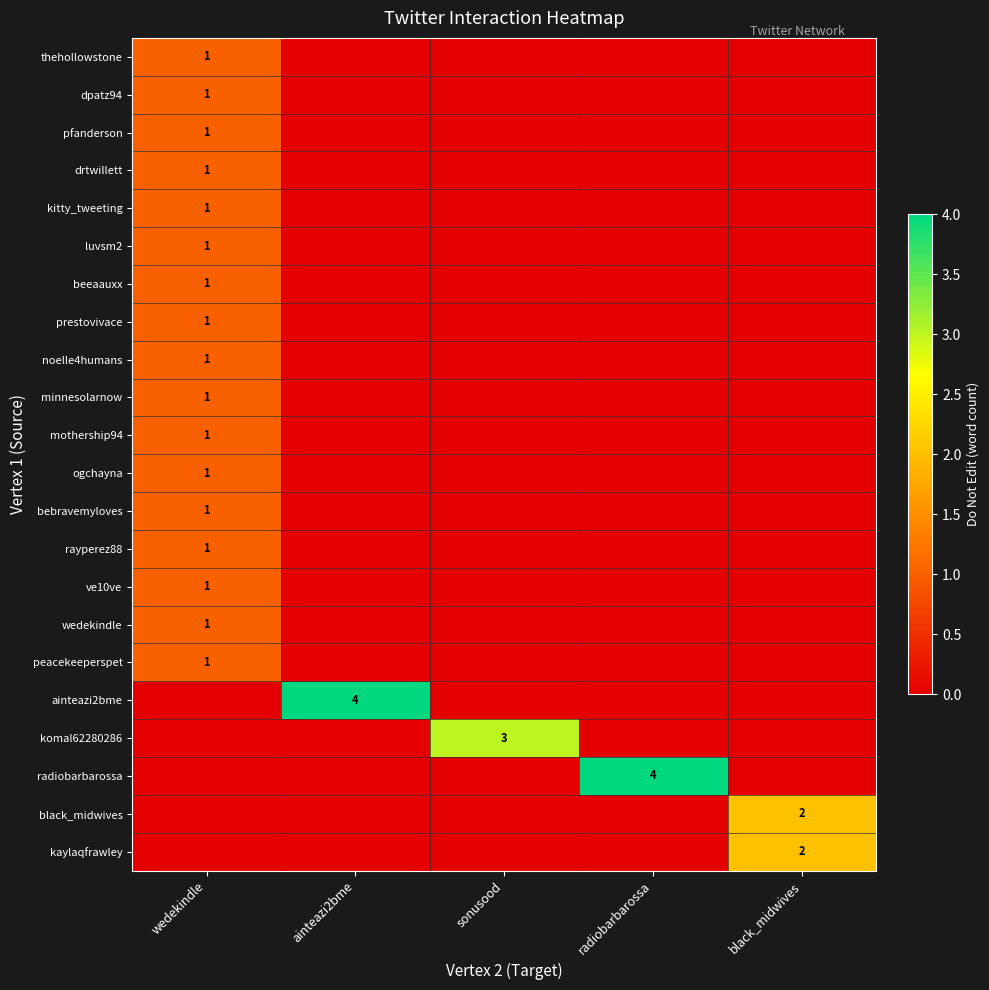

Is it true that minnesolarnow equals 2 at wedekindle?

False